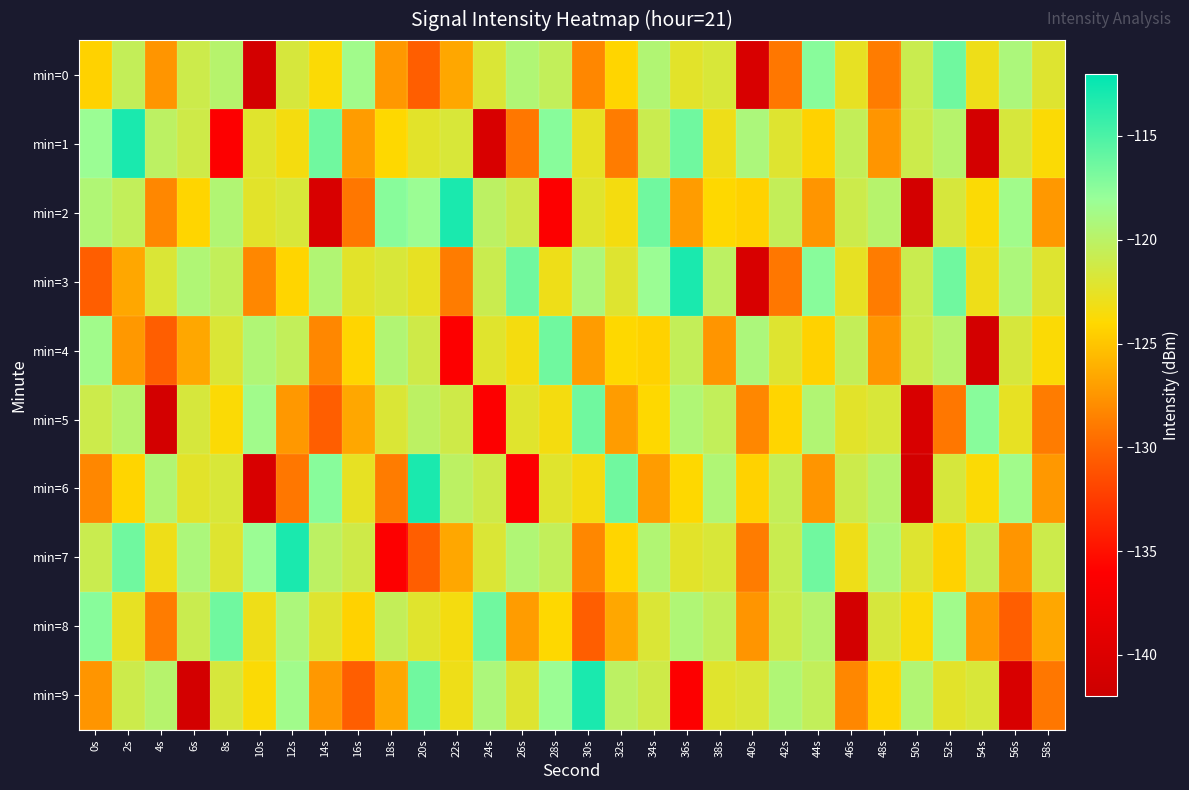

What is the total value across all series at 16s?

-1246.4